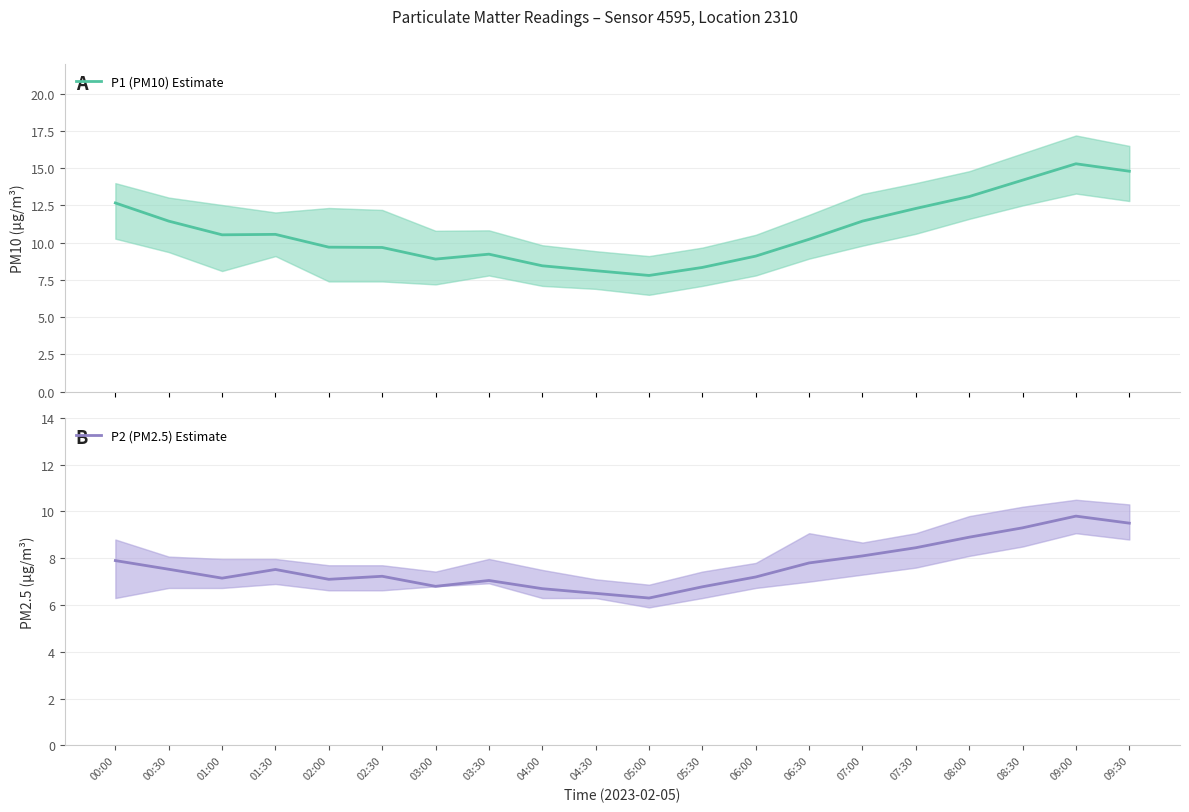

Which series changed the most between 01:30 and 05:00?

P1 (PM10) Estimate